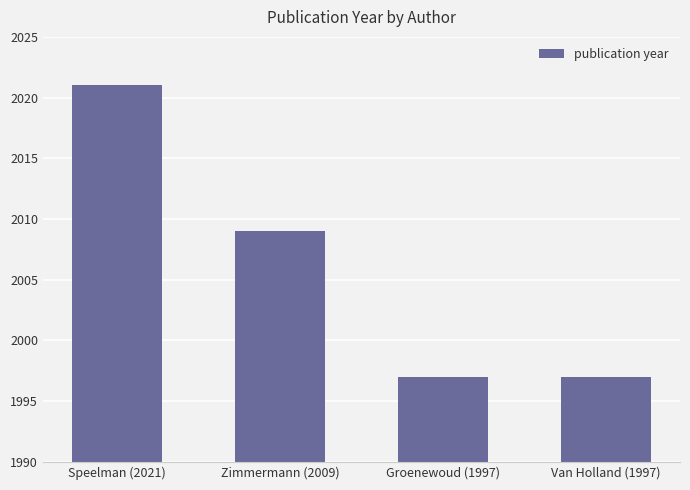

The chart shows a value of 3396 at Zimmermann (2009). True or false?

False